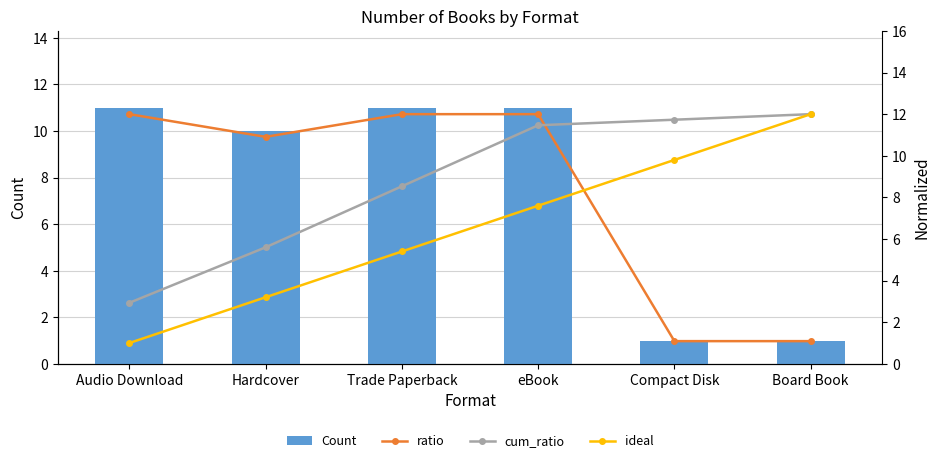

Where is Count nearest to the value 6?

Hardcover